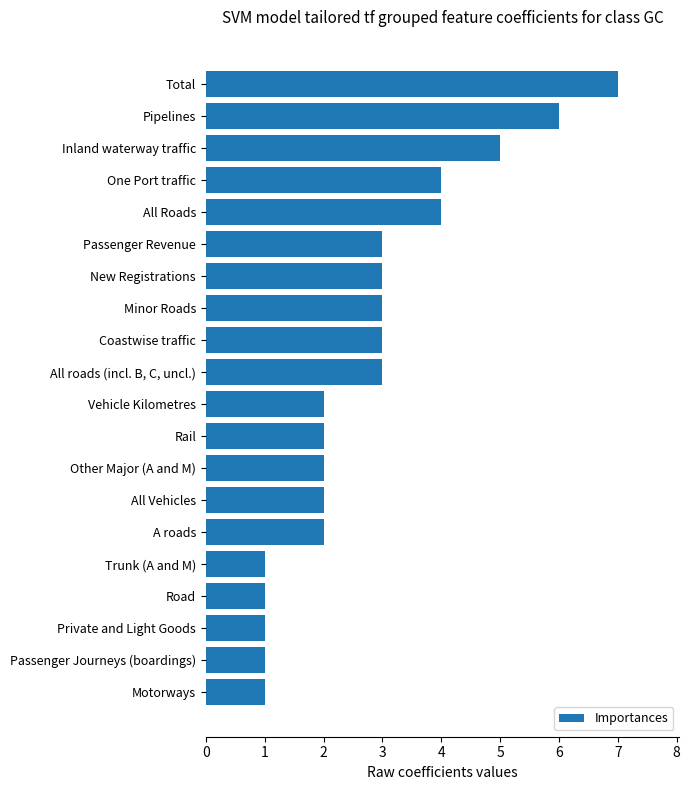

Reading top to bottom, list all the values displayed in this chart.

7	6	5	4	4	3	3	3	3	3	2	2	2	2	2	1	1	1	1	1